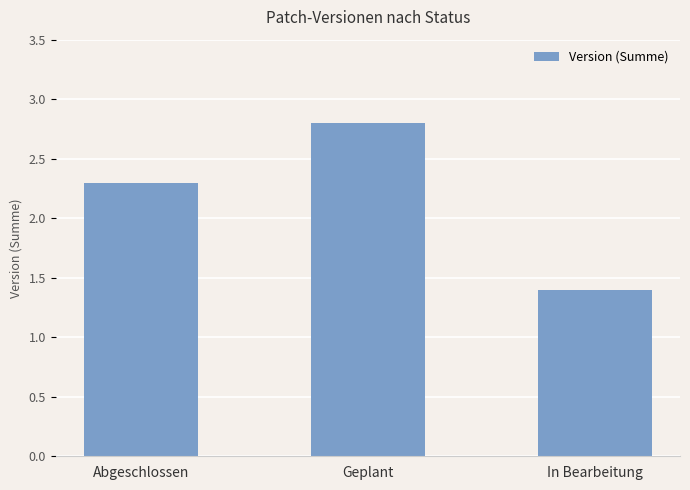

At which label does the data first exceed 2?

Abgeschlossen